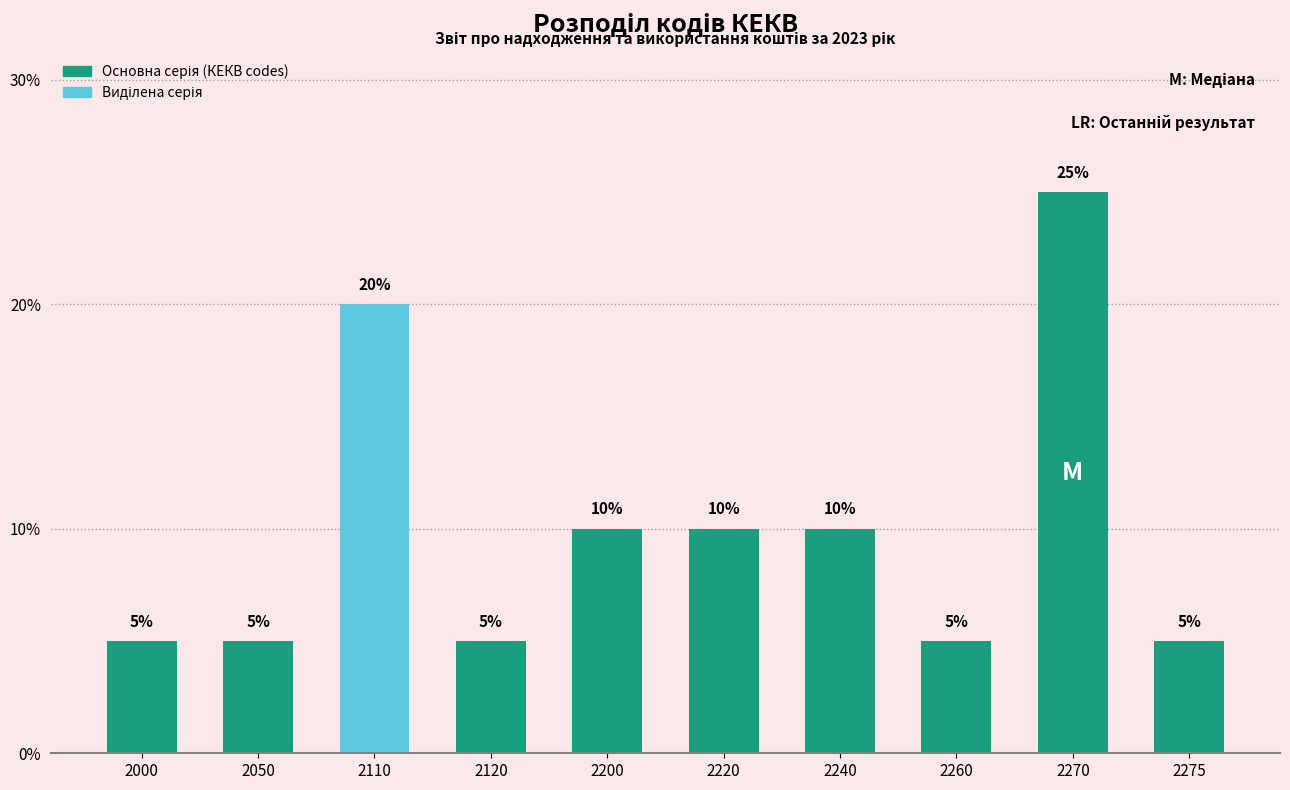

Reading left to right, list all the values displayed in this chart.

2000=5	2050=5	2110=20	2120=5	2200=10	2220=10	2240=10	2260=5	2270=25	2275=5